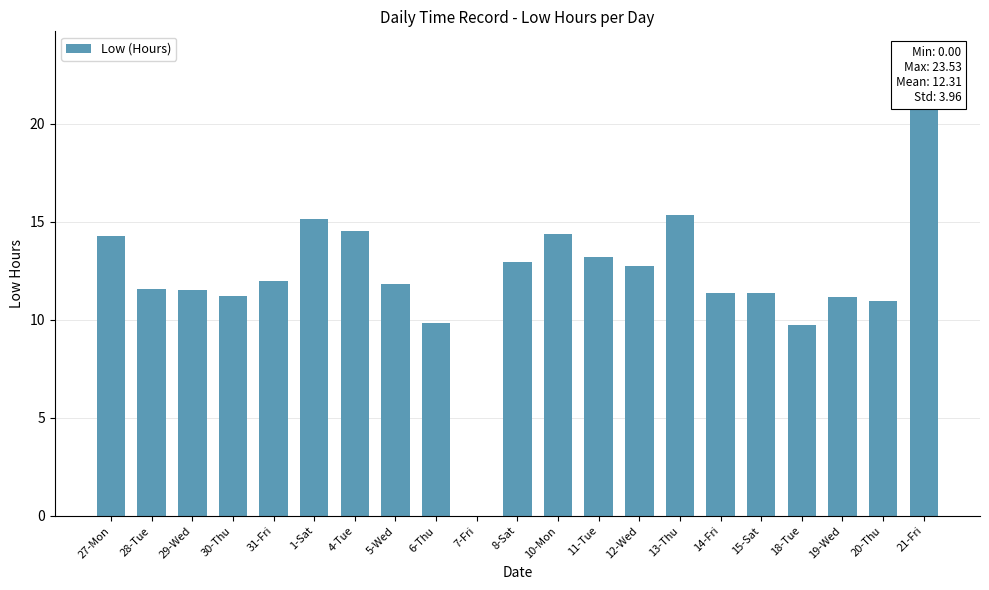

Read the value at 30-Thu.

11.2